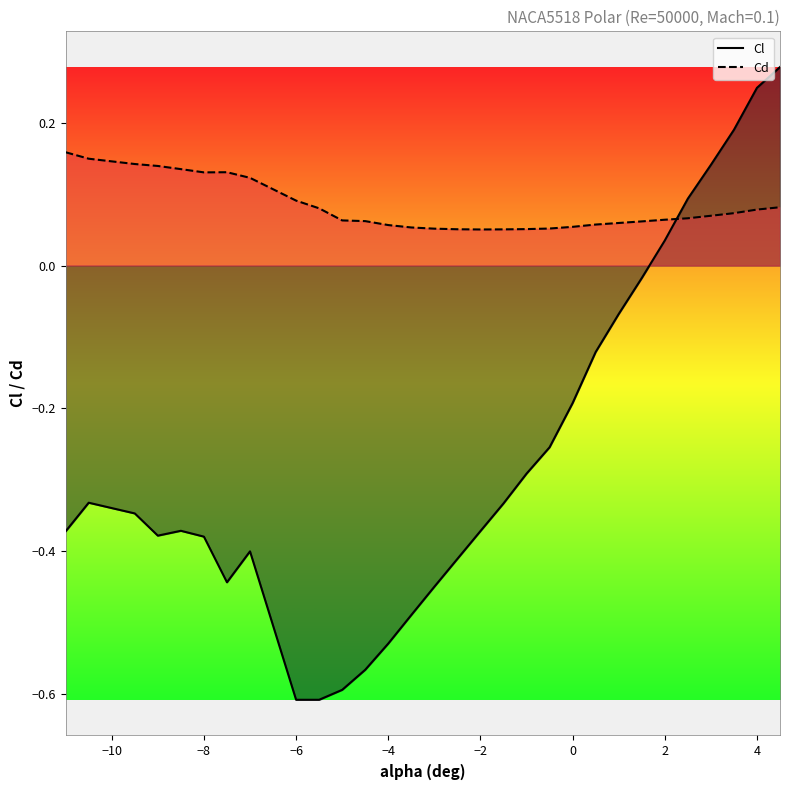

Reading left to right, extract all data points from this chart.

Cl: -0.4	-0.3	-0.3	-0.4	-0.4	-0.4	-0.4	-0.4	-0.6	-0.6	-0.6	-0.6	-0.5	-0.5	-0.4	-0.4	-0.4	-0.3	-0.3	-0.3	-0.2	-0.1	-0.1	-0.0	0.0	0.1	0.1	0.2	0.2	0.3
Cd: 0.2	0.1	0.1	0.1	0.1	0.1	0.1	0.1	0.1	0.1	0.1	0.1	0.1	0.1	0.1	0.1	0.1	0.1	0.1	0.1	0.1	0.1	0.1	0.1	0.1	0.1	0.1	0.1	0.1	0.1